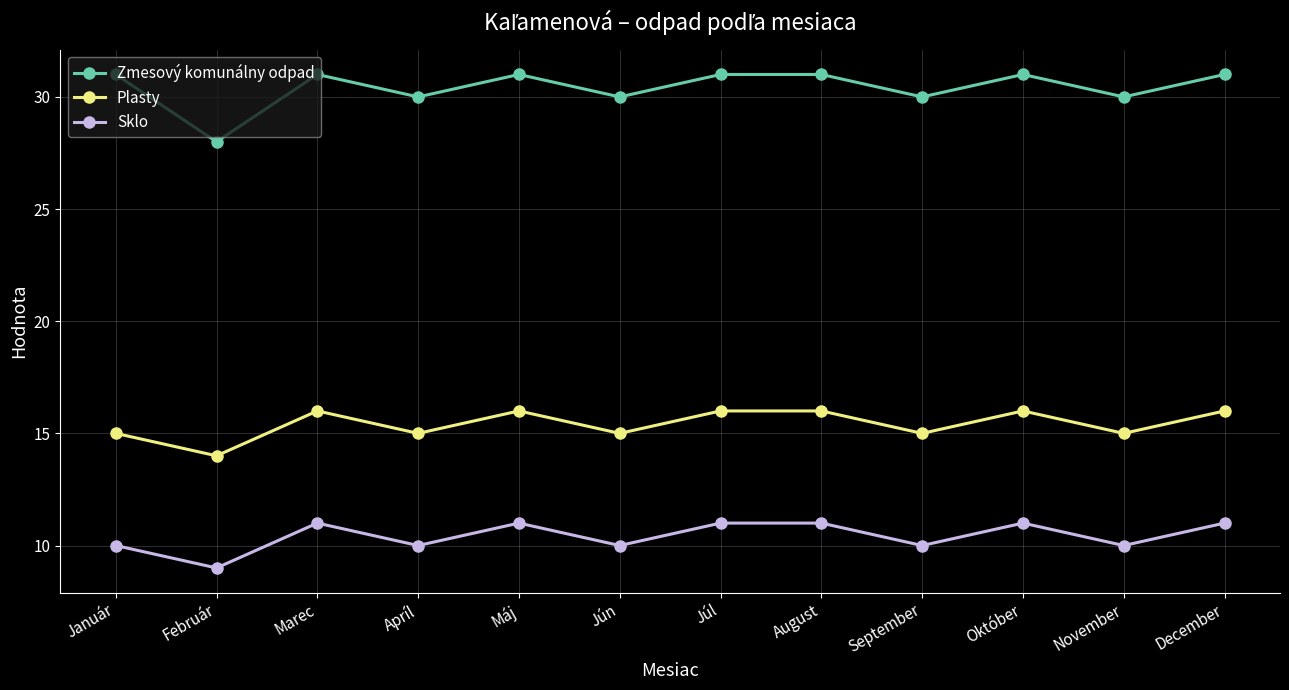

What is the maximum value shown in the chart?

31